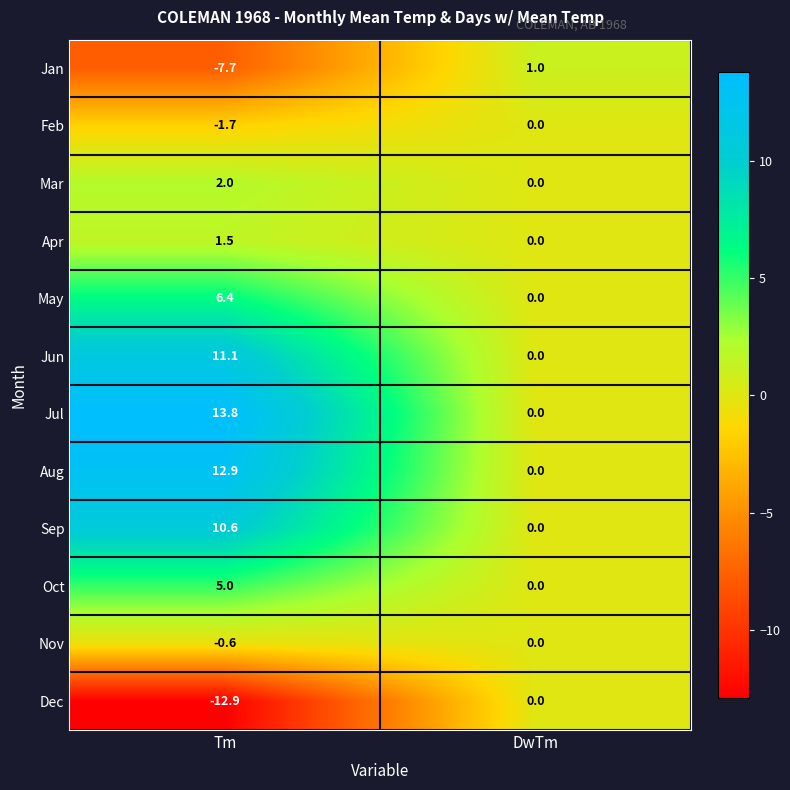

Which label corresponds to the largest value in the chart?

Tm